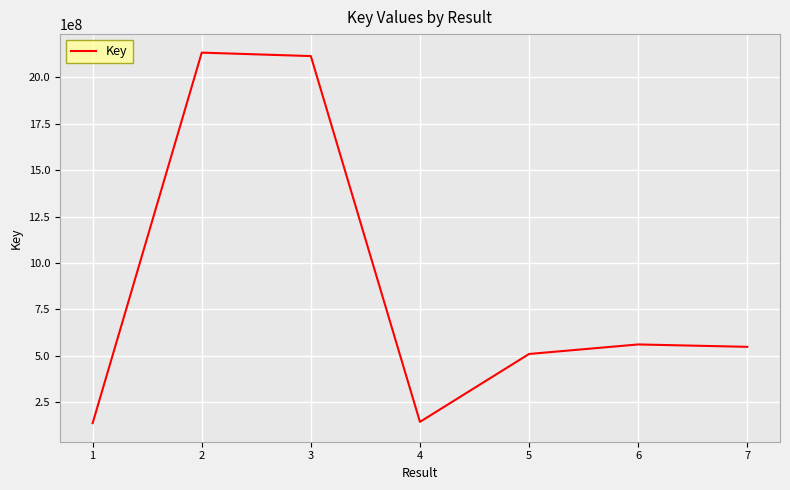

The chart shows a value of 2132407247 at 2. True or false?

True